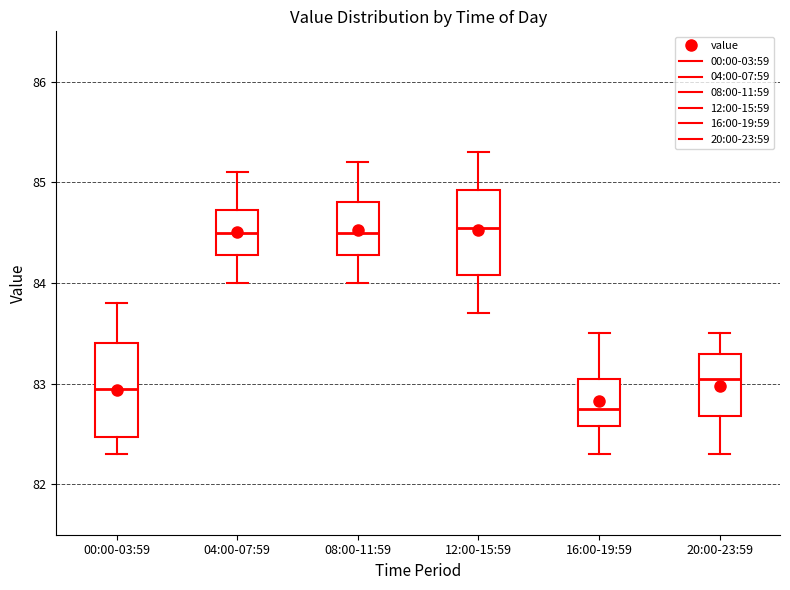

Where does the median line of the box for 04:00-07:59 sit on the y-axis? The values are not printed on the chart, so give them approximately, as read against the axis.

84.5